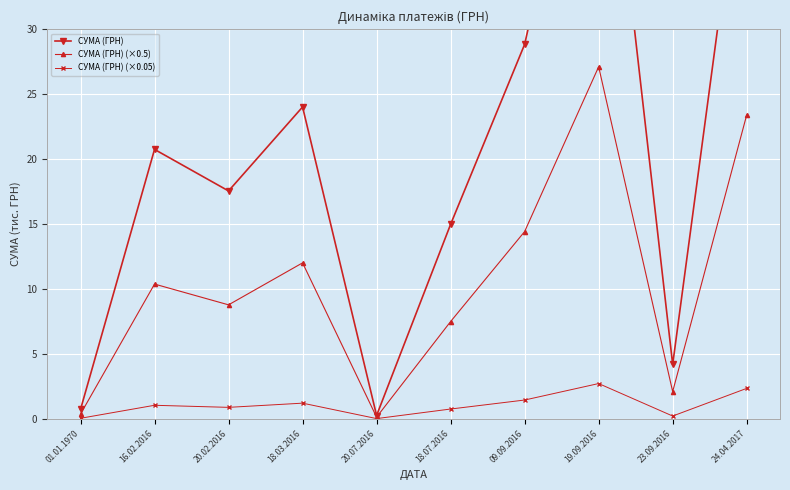

At which category is the sum across all series the highest?

19.09.2016